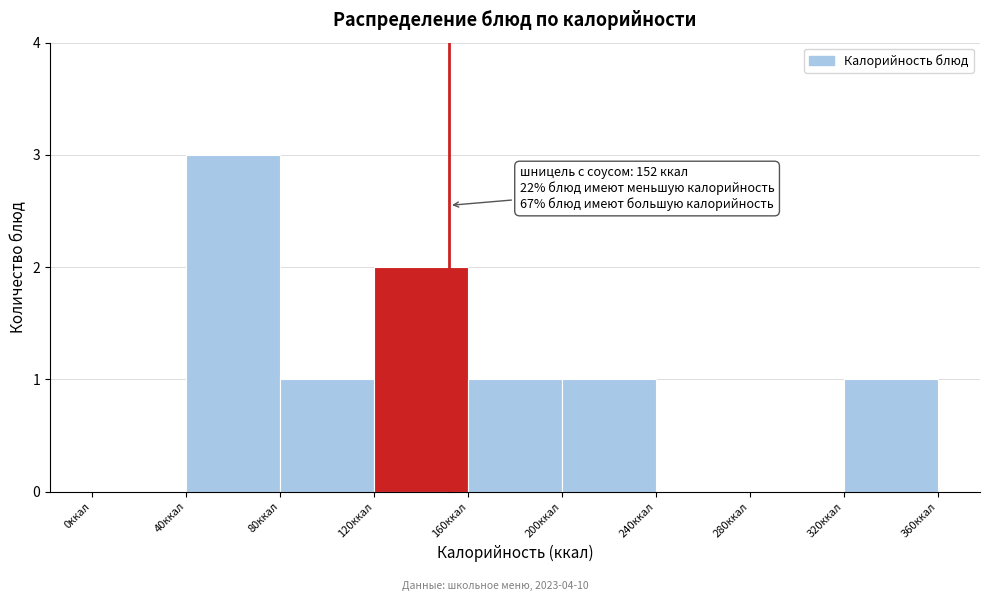

Which range on the x-axis has the tallest bar?

40 to 80